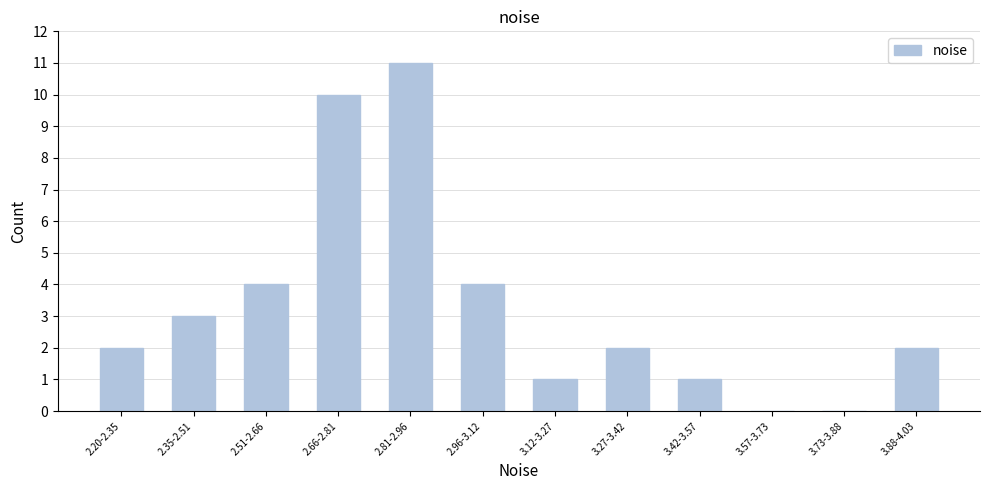

Reading right to left, list all the values displayed in this chart.

3.88-4.03=2	3.73-3.88=0	3.57-3.73=0	3.42-3.57=1	3.27-3.42=2	3.12-3.27=1	2.96-3.12=4	2.81-2.96=11	2.66-2.81=10	2.51-2.66=4	2.35-2.51=3	2.20-2.35=2